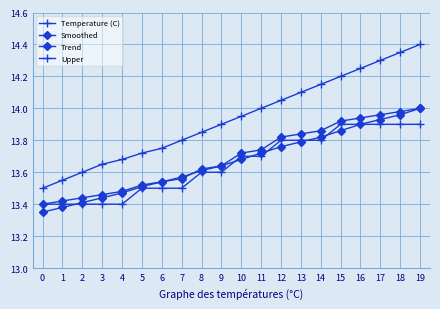

The Trend series shows 13.9 at 17. True or false?

True